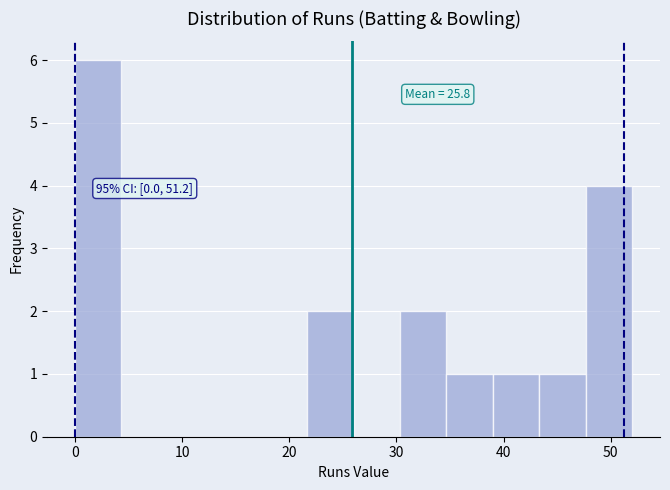

Which range on the x-axis has the tallest bar?

0 to 4